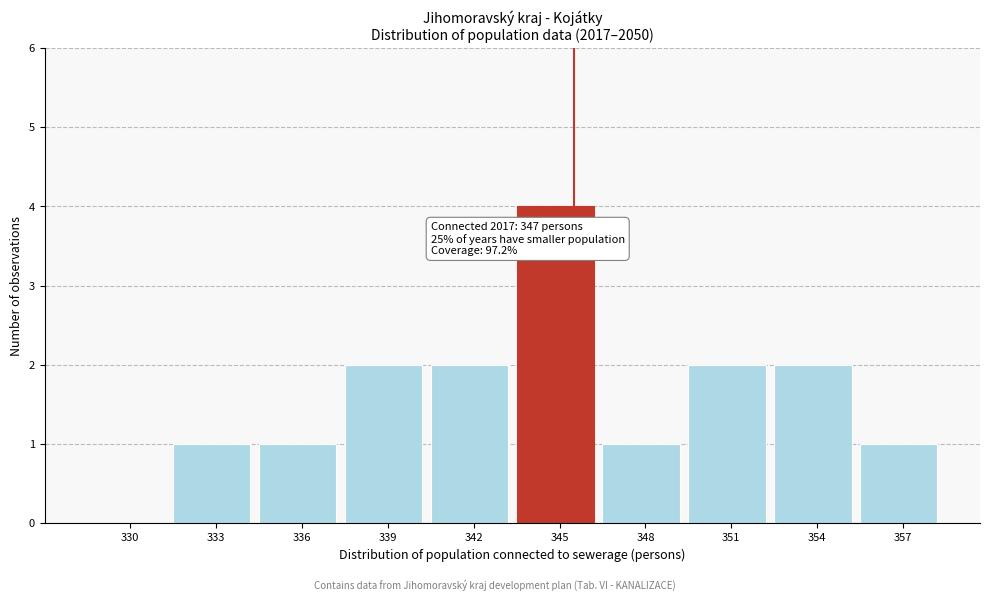

Reading right to left, transcribe all the data shown in this chart.

357=1	354=2	351=2	348=1	345=4	342=2	339=2	336=1	333=1	330=0